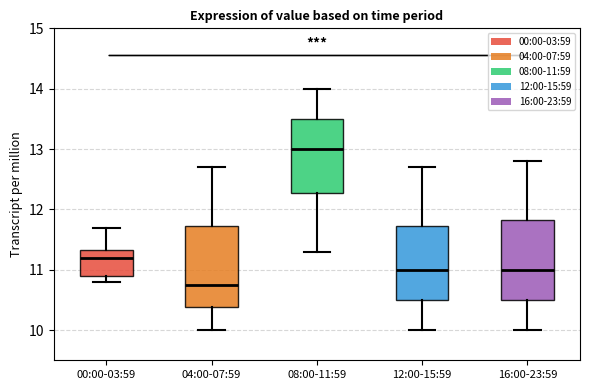

Which box has the highest median line?

08:00-11:59